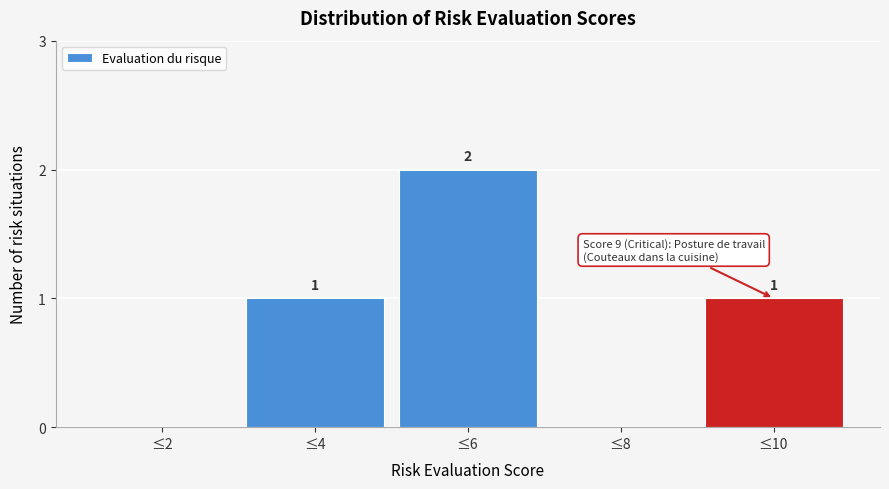

Reading right to left, extract all data points from this chart.

≤10=1	≤8=0	≤6=2	≤4=1	≤2=0